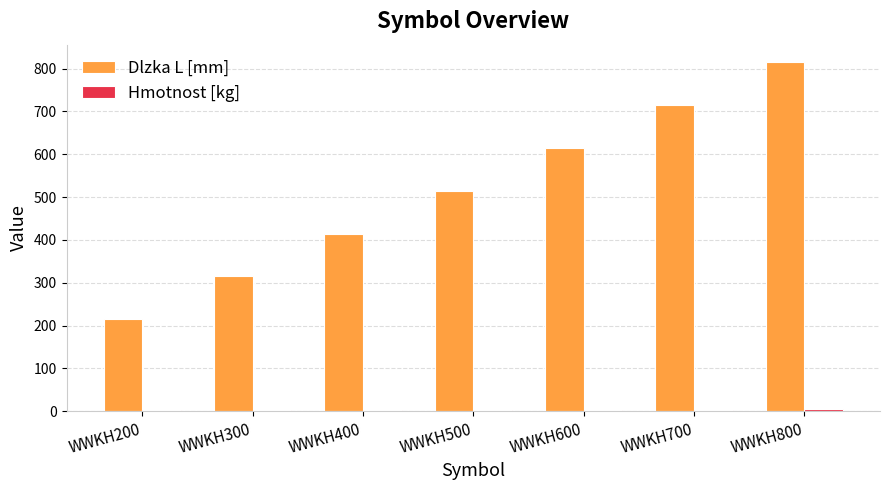

What is the spread (max minus min) of values at WWKH800?

809.4